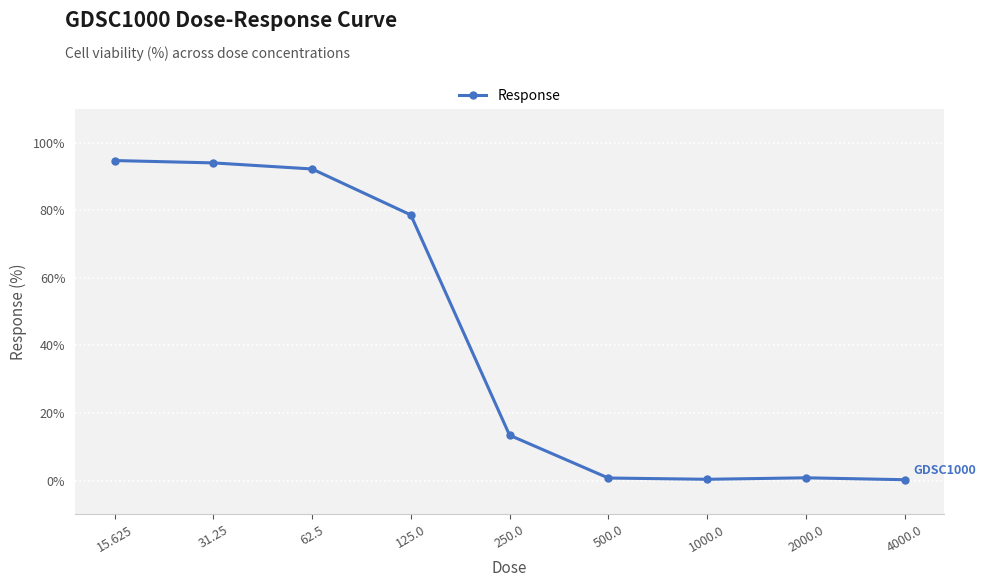

What is the difference between the maximum and second lowest values?

94.4